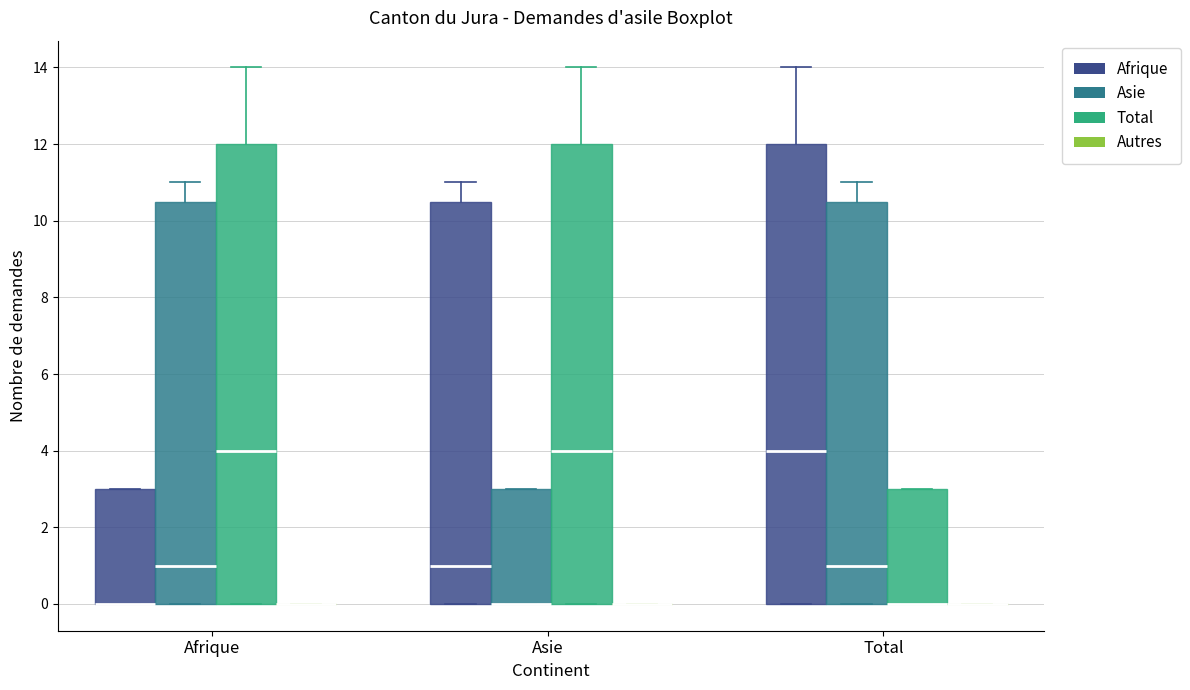

Reading left to right, transcribe this box plot: for each box, give where its median line is, the range the box spans, and where its two whiskers end, as read against the y-axis. The values are not printed on the chart, so give them approximately, as read against the axis.

Afrique (Afrique): median 0.0 (drawn on the box's lower edge), box 0.0 to 3.0, whiskers 0.0 to 3.0
Afrique (Asie): median 1.0, box 0.0 to 10.6, whiskers 0.0 to 11.0
Afrique (Total): median 4.0, box 0.0 to 12.0, whiskers 0.0 to 14.0
Afrique (Autres): box collapsed to a line at 0.0, whiskers 0.0 to 0.0
Asie (Afrique): median 1.0, box 0.0 to 10.6, whiskers 0.0 to 11.0
Asie (Asie): median 0.0 (drawn on the box's lower edge), box 0.0 to 3.0, whiskers 0.0 to 3.0
Asie (Total): median 4.0, box 0.0 to 12.0, whiskers 0.0 to 14.0
Asie (Autres): box collapsed to a line at 0.0, whiskers 0.0 to 0.0
Total (Afrique): median 4.0, box 0.0 to 12.0, whiskers 0.0 to 14.0
Total (Asie): median 1.0, box 0.0 to 10.6, whiskers 0.0 to 11.0
Total (Total): median 0.0 (drawn on the box's lower edge), box 0.0 to 3.0, whiskers 0.0 to 3.0
Total (Autres): box collapsed to a line at 0.0, whiskers 0.0 to 0.0